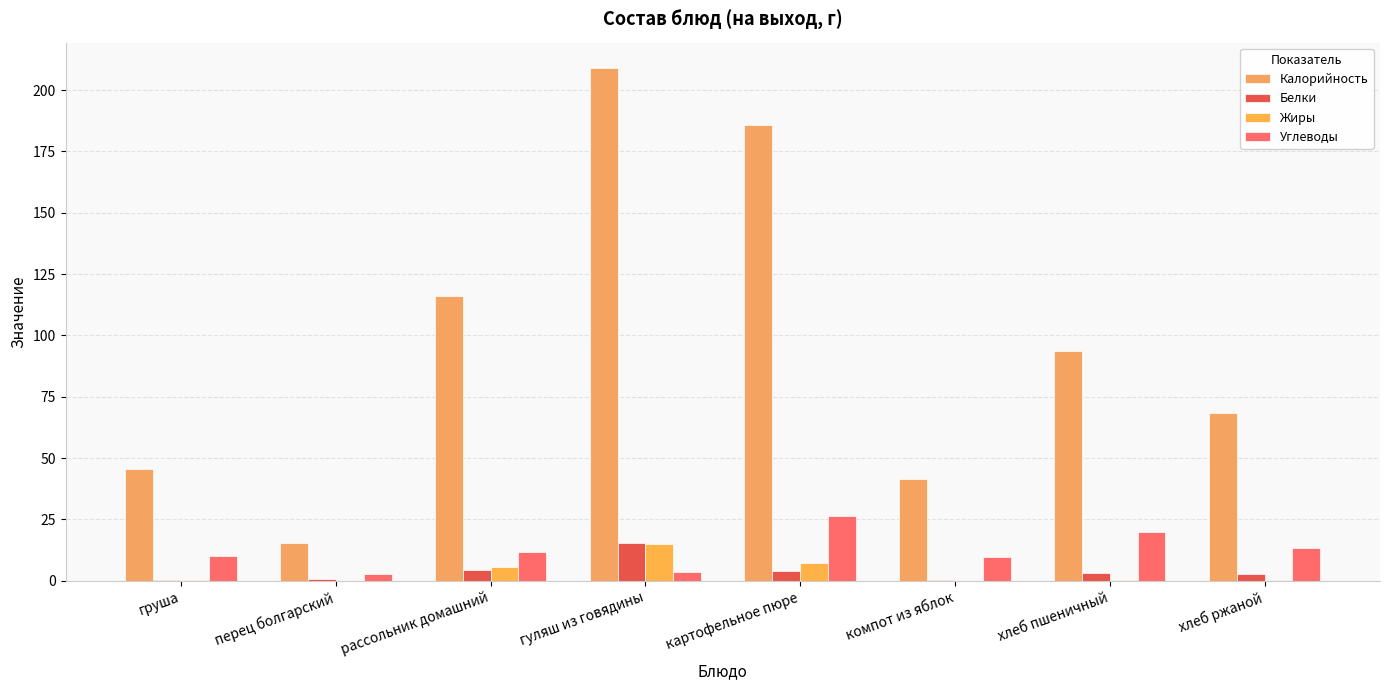

How many series are shown in this chart?

4